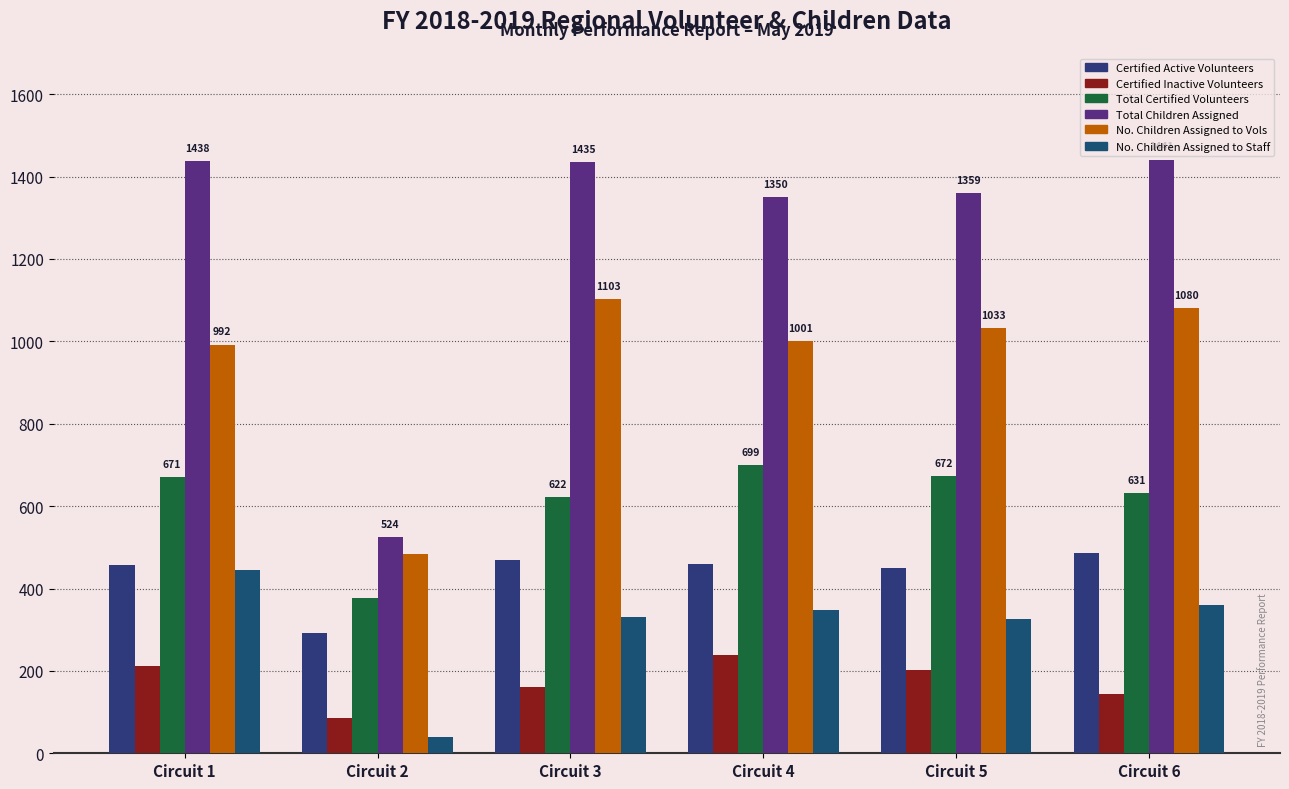

Reading left to right, transcribe all the data shown in this chart.

Certified Active Volunteers: 458	291	469	460	450	486
Certified Inactive Volunteers: 213	85	160	239	203	145
Total Certified Volunteers: 671	376	622	699	672	631
Total Children Assigned: 1438	524	1435	1350	1359	1441
No. Children Assigned to Vols: 992	484	1103	1001	1033	1080
No. Children Assigned to Staff: 446	40	332	349	326	361